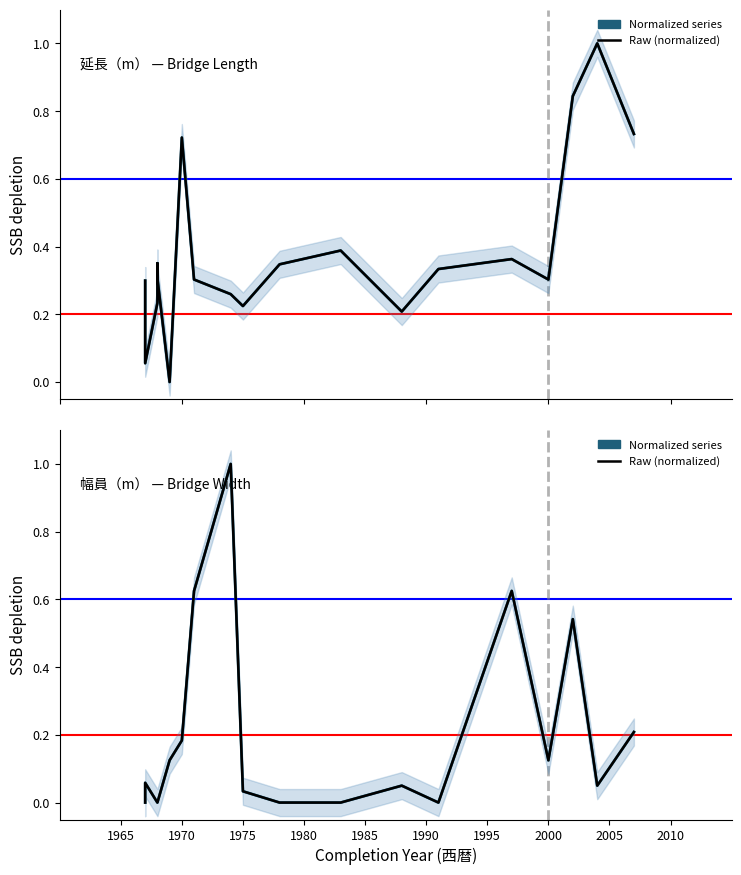

Rank the series by their maximum value, from lowest to highest.

延長（m）, Raw normalized, 幅員（m）